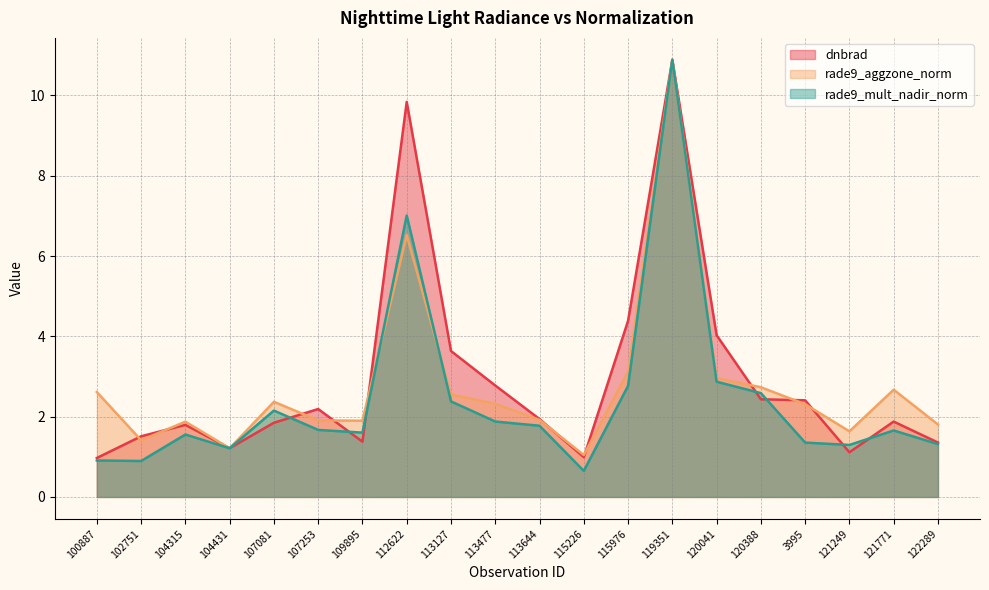

What is the maximum value for dnbrad?

10.9